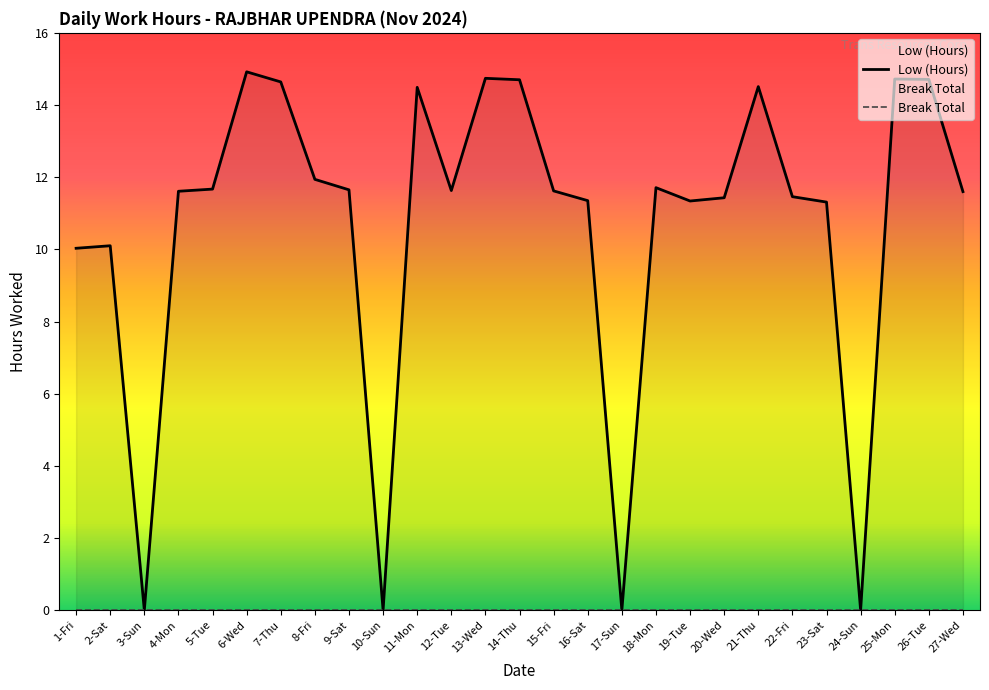

What is the label of the 25th point from the right?

3-Sun